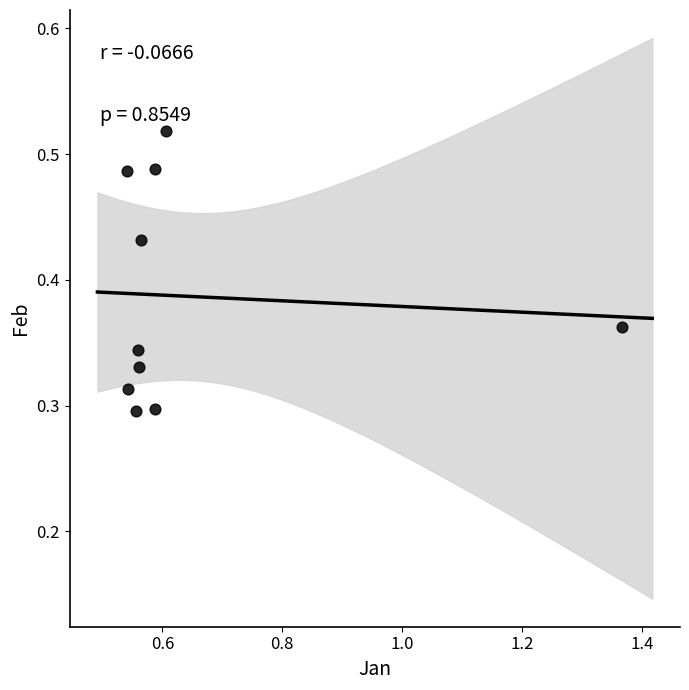

What is the range of X values (max minus min)?

0.8